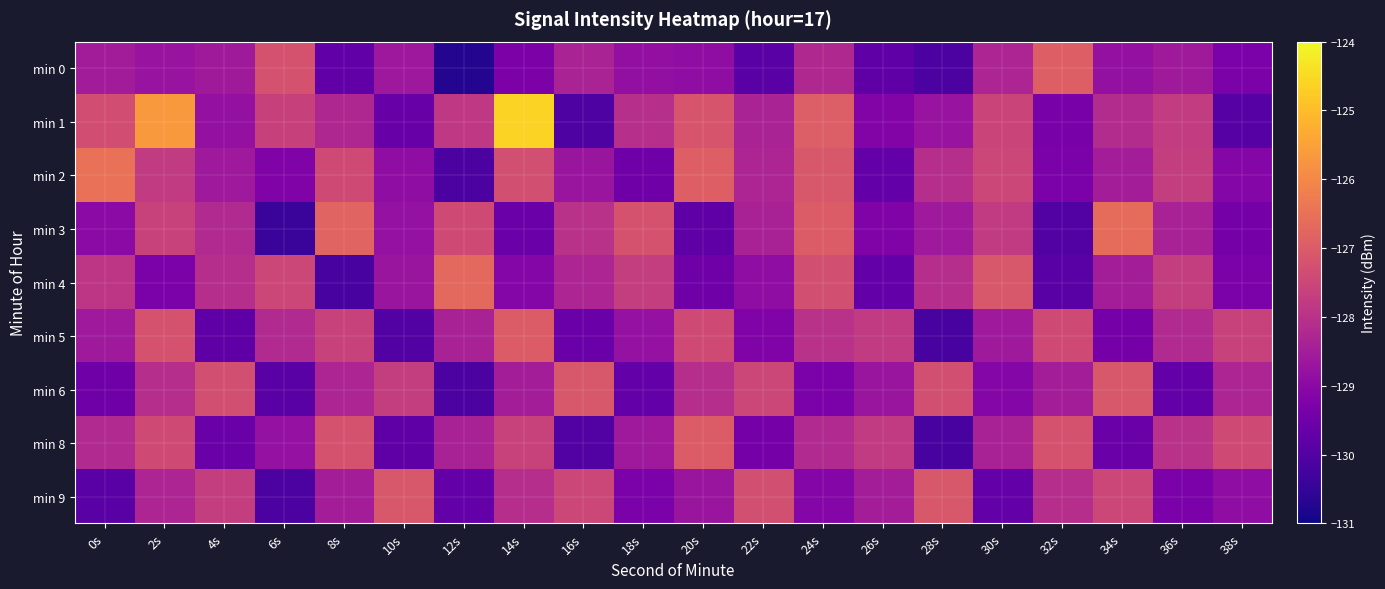

Reading right to left, list all the values displayed in this chart.

min 0: 38s=-129.3	36s=-128.6	34s=-128.8	32s=-126.9	30s=-128.3	28s=-130.1	26s=-129.8	24s=-128.2	22s=-129.9	20s=-128.9	18s=-128.9	16s=-128.4	14s=-129.3	12s=-130.7	10s=-128.6	8s=-129.8	6s=-127.2	4s=-128.6	2s=-128.8	0s=-128.5
min 1: 38s=-129.9	36s=-127.8	34s=-128.2	32s=-129.3	30s=-127.5	28s=-128.8	26s=-129.2	24s=-127.0	22s=-128.3	20s=-127.2	18s=-128.0	16s=-130.0	14s=-124.6	12s=-127.8	10s=-129.6	8s=-128.3	6s=-127.6	4s=-128.8	2s=-125.7	0s=-127.3
min 2: 38s=-129.1	36s=-127.7	34s=-128.5	32s=-129.3	30s=-127.5	28s=-128.1	26s=-129.7	24s=-127.1	22s=-128.3	20s=-126.9	18s=-129.5	16s=-128.7	14s=-127.3	12s=-130.1	10s=-128.9	8s=-127.4	6s=-129.2	4s=-128.6	2s=-127.8	0s=-126.5
min 3: 38s=-129.4	36s=-128.4	34s=-126.6	32s=-130.0	30s=-127.8	28s=-128.6	26s=-129.2	24s=-127.0	22s=-128.4	20s=-129.8	18s=-127.2	16s=-128.0	14s=-129.6	12s=-127.4	10s=-128.8	8s=-126.8	6s=-130.4	4s=-128.2	2s=-127.6	0s=-129.0
min 4: 38s=-129.3	36s=-127.7	34s=-128.5	32s=-129.9	30s=-127.1	28s=-128.1	26s=-129.7	24s=-127.3	22s=-128.9	20s=-129.5	18s=-127.7	16s=-128.3	14s=-129.1	12s=-126.7	10s=-128.7	8s=-130.2	6s=-127.5	4s=-128.1	2s=-129.3	0s=-127.9
min 5: 38s=-127.6	36s=-128.2	34s=-129.4	32s=-127.4	30s=-128.6	28s=-130.2	26s=-127.8	24s=-128.0	22s=-129.2	20s=-127.4	18s=-128.8	16s=-129.6	14s=-127.0	12s=-128.4	10s=-130.0	8s=-127.6	6s=-128.2	4s=-129.8	2s=-127.2	0s=-128.6
min 6: 38s=-128.3	36s=-129.7	34s=-127.1	32s=-128.5	30s=-129.1	28s=-127.3	26s=-128.7	24s=-129.3	22s=-127.5	20s=-128.1	18s=-129.7	16s=-127.1	14s=-128.5	12s=-130.1	10s=-127.7	8s=-128.3	6s=-129.9	4s=-127.3	2s=-128.1	0s=-129.5
min 8: 38s=-127.4	36s=-128.0	34s=-129.6	32s=-127.2	30s=-128.4	28s=-130.2	26s=-127.8	24s=-128.2	22s=-129.4	20s=-127.0	18s=-128.6	16s=-130.0	14s=-127.6	12s=-128.4	10s=-129.8	8s=-127.2	6s=-128.8	4s=-129.6	2s=-127.4	0s=-128.2
min 9: 38s=-128.9	36s=-129.3	34s=-127.5	32s=-128.1	30s=-129.7	28s=-127.1	26s=-128.5	24s=-129.1	22s=-127.3	20s=-128.7	18s=-129.3	16s=-127.5	14s=-128.1	12s=-129.7	10s=-127.1	8s=-128.5	6s=-130.1	4s=-127.7	2s=-128.3	0s=-129.9